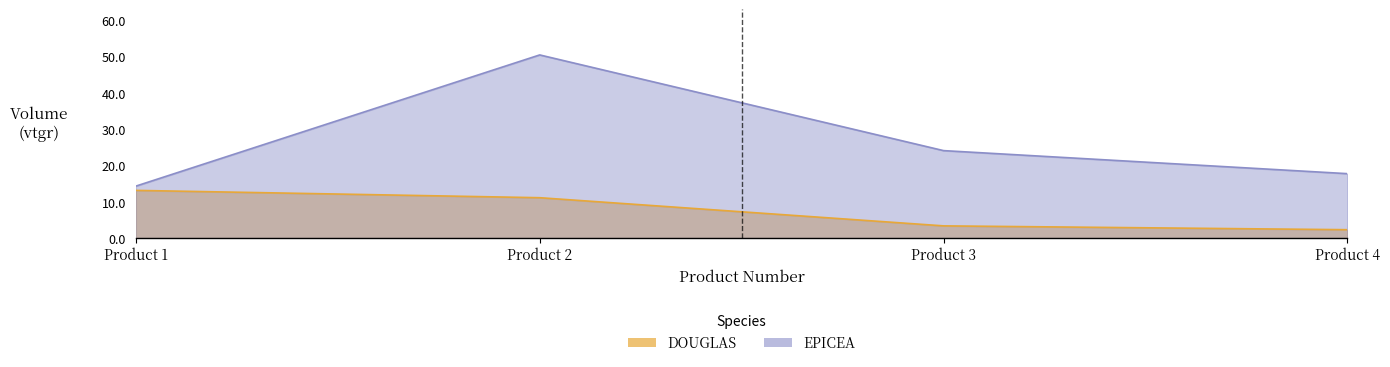

At which category is the sum across all series the highest?

2